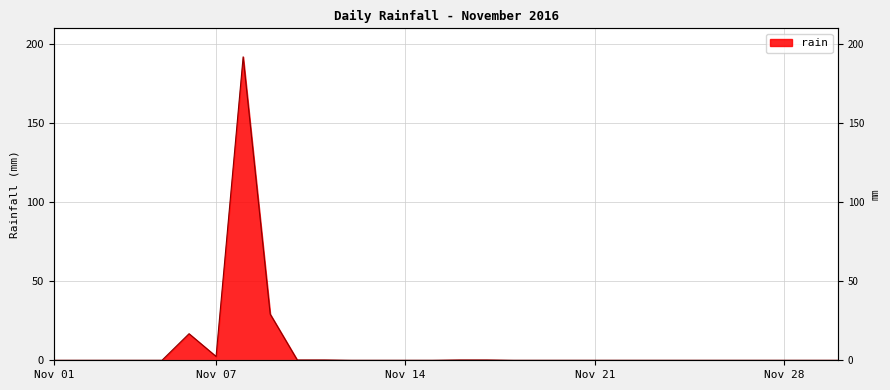

Rank the categories by value from highest to lowest.

2016-11-08, 2016-11-09, 2016-11-06, 2016-11-07, 2016-11-10, 2016-11-11, 2016-11-16, 2016-11-17, 2016-11-01, 2016-11-02, 2016-11-03, 2016-11-04, 2016-11-05, 2016-11-12, 2016-11-13, 2016-11-14, 2016-11-15, 2016-11-18, 2016-11-19, 2016-11-20, 2016-11-21, 2016-11-22, 2016-11-23, 2016-11-24, 2016-11-25, 2016-11-26, 2016-11-27, 2016-11-28, 2016-11-29, 2016-11-30